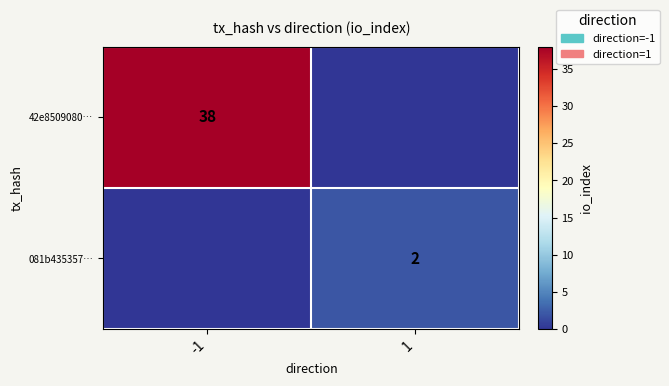

At how many categories does at least one series exceed 7?

1